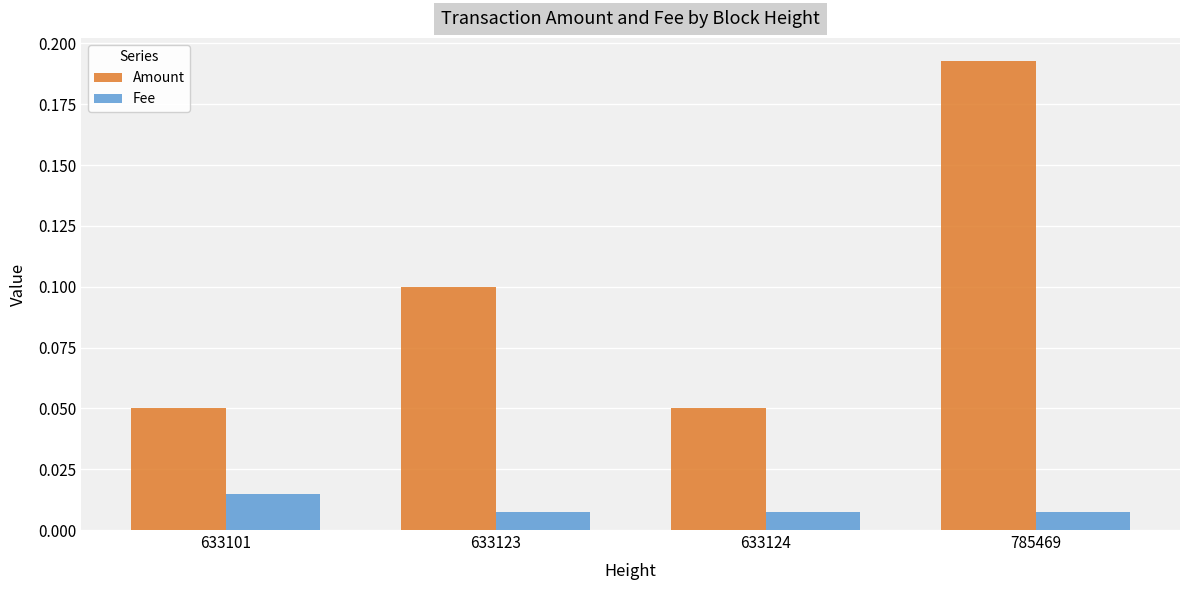

Is it true that Amount equals 0.1 at 633124?

True